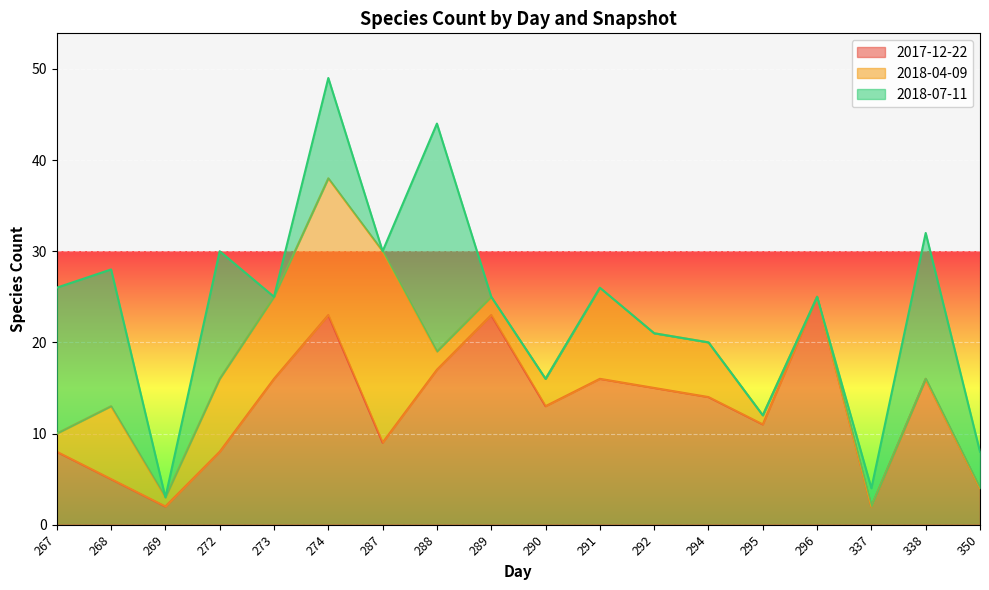

True or false: 2018-04-09 has more than 2 interior local peaks.

True